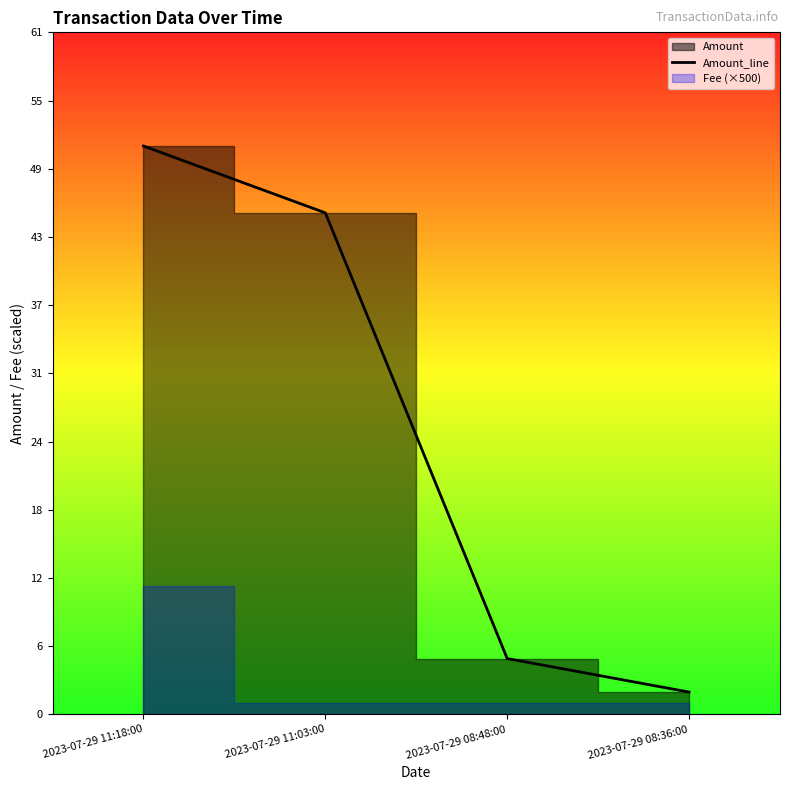

Which category has the highest value across all series?

2023-07-29 11:18:00